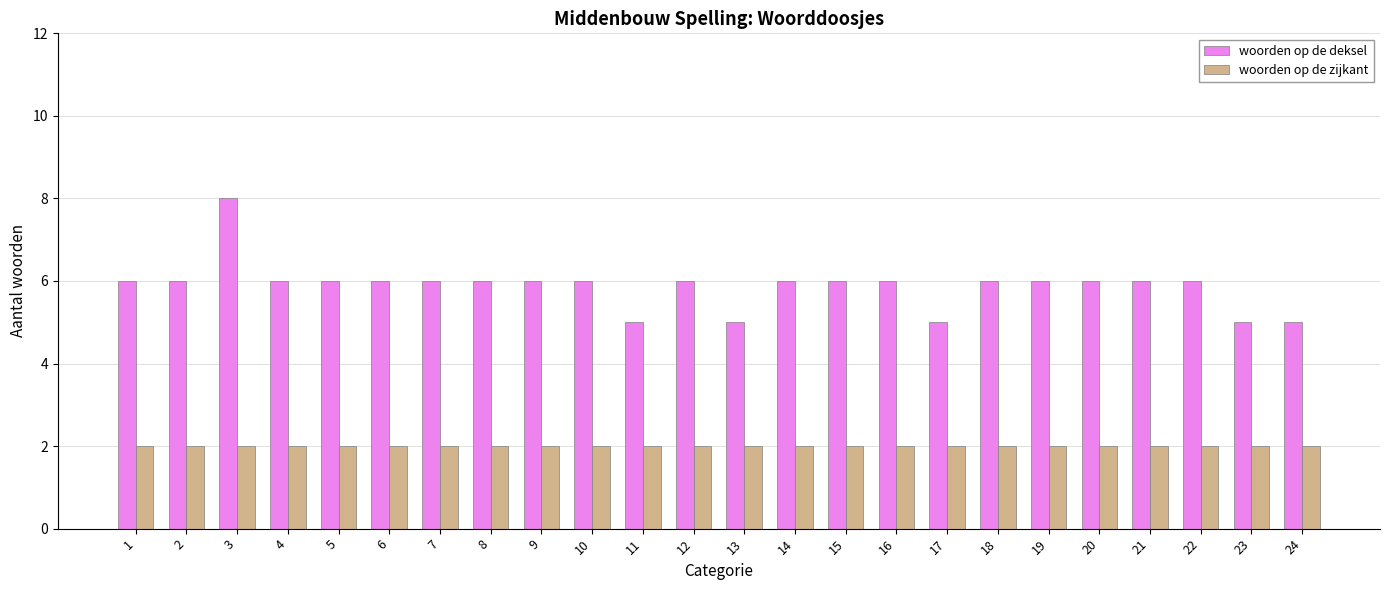

How many bars are there in total?

48